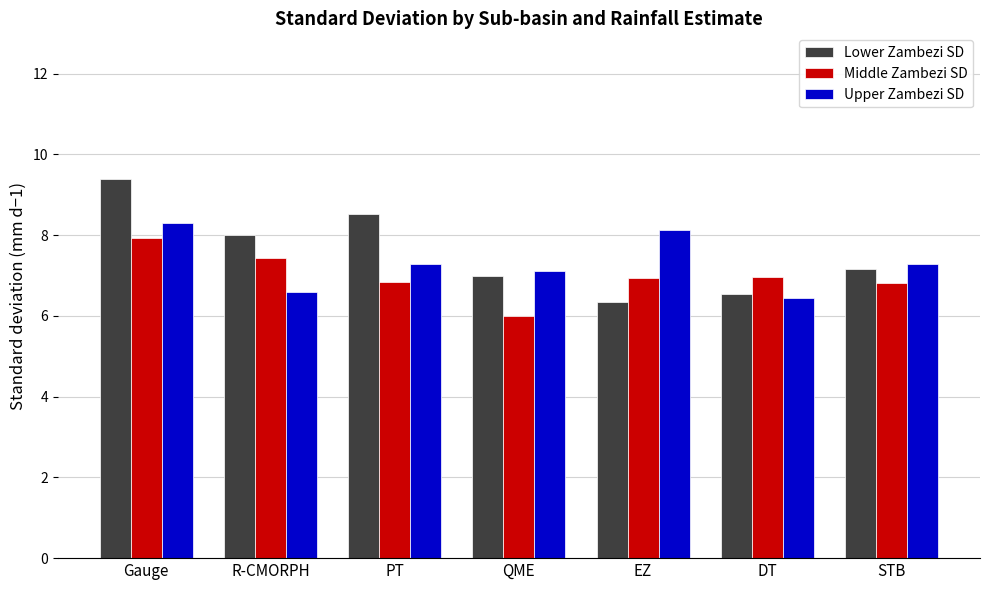

What is the average value of the Lower Zambezi SD series?

7.6